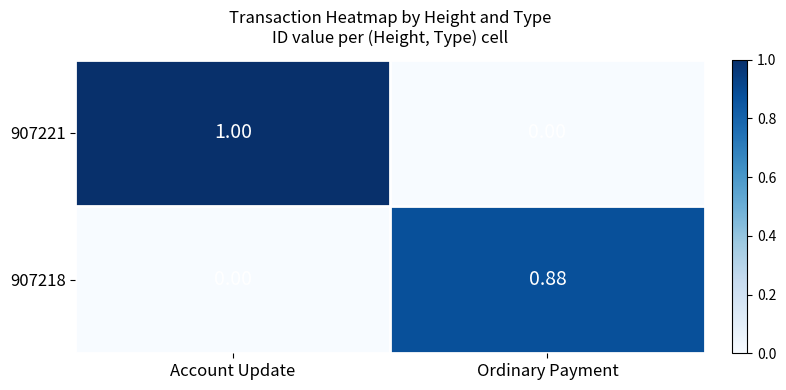

List the series in order of their overall mean, highest first.

907221, 907218